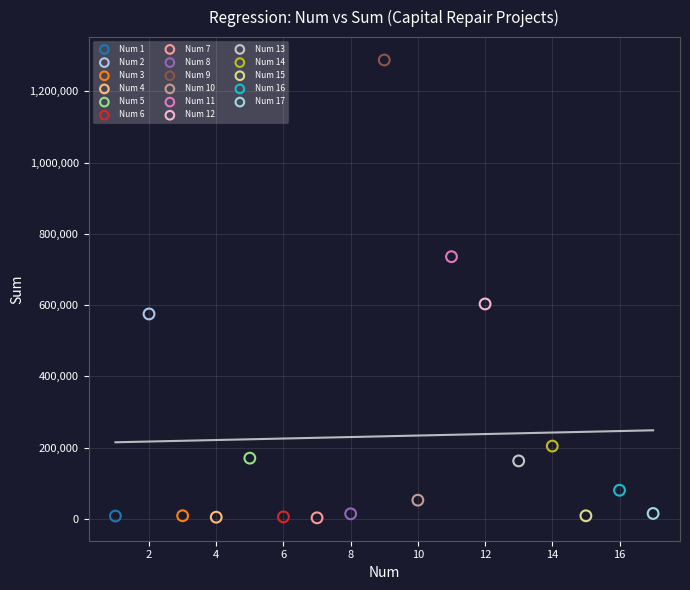

What are all the series names shown in the legend?

Num 1, Num 2, Num 3, Num 4, Num 5, Num 6, Num 7, Num 8, Num 9, Num 10, Num 11, Num 12, Num 13, Num 14, Num 15, Num 16, Num 17